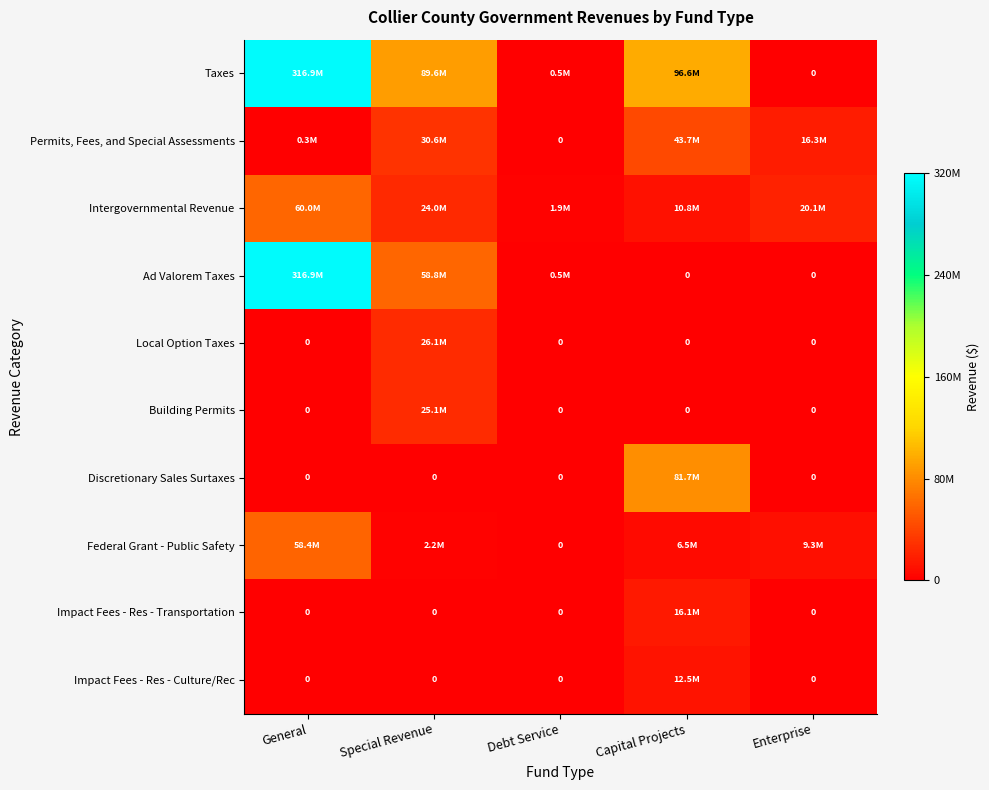

What is the difference between the Intergovernmental Revenue values at Debt Service and Special Revenue?

22150227